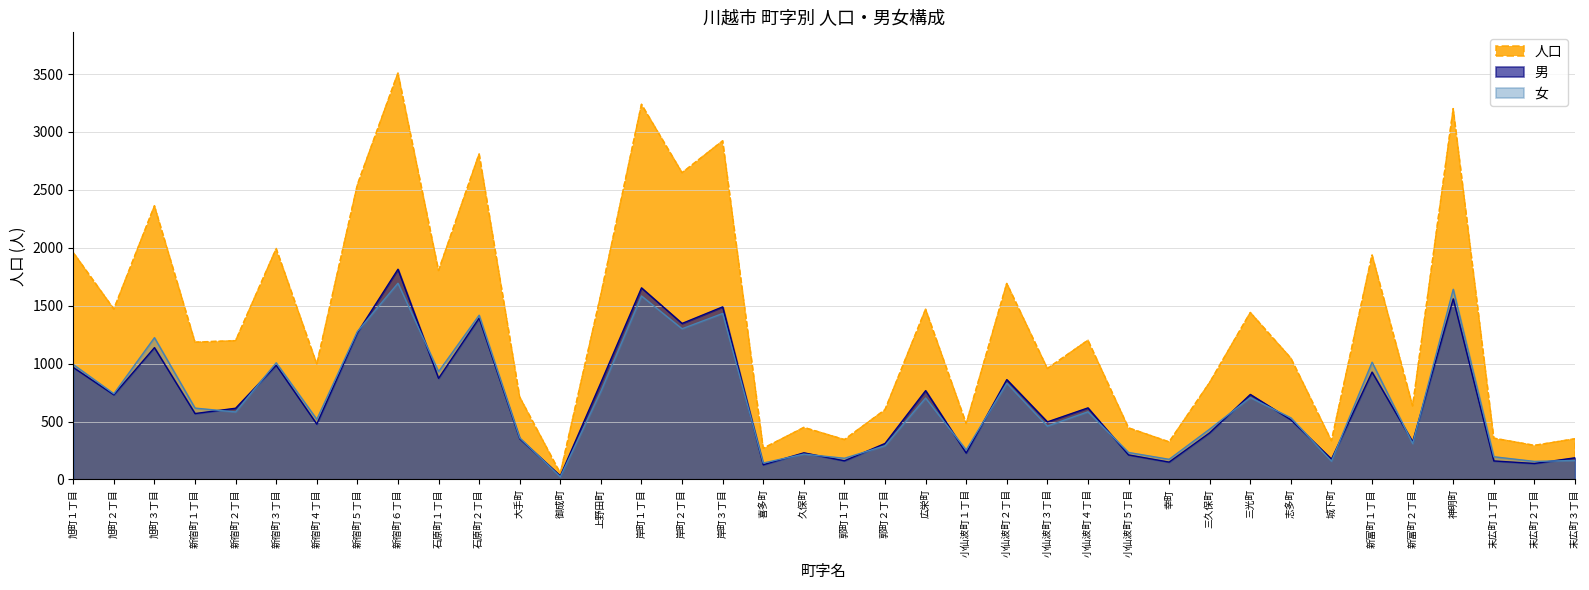

Is the value of 人口 at 岸町２丁目 greater than the value of 女 at 幸町?

Yes